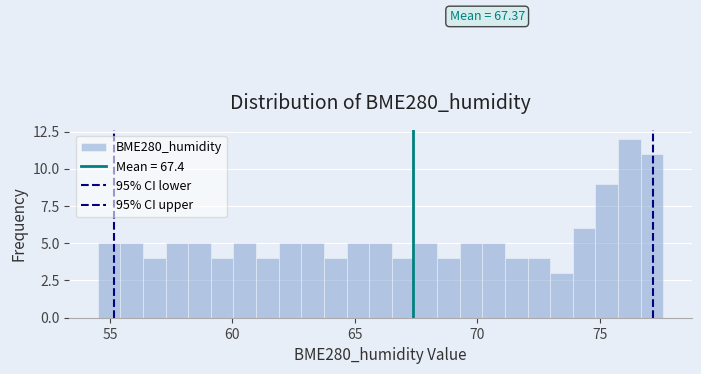

Around what value on the x-axis is the tallest bar? Give the approximate position of its centre, as read against the axis.

76.0